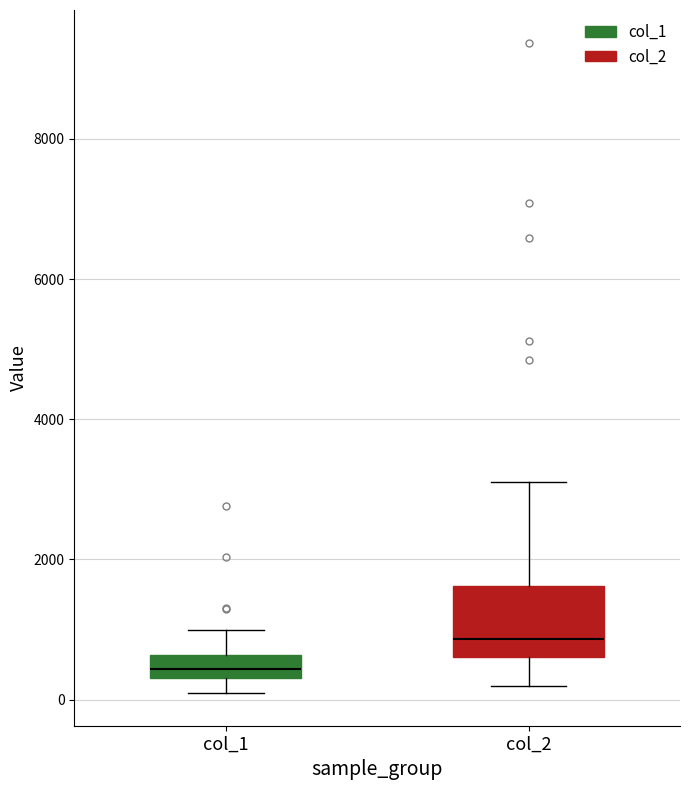

Reading left to right, transcribe this box plot: for each box, give where its median line is, the range the box spans, and where its two whiskers end, as read against the y-axis. The values are not printed on the chart, so give them approximately, as read against the axis.

col_1: median 400 (inside the box), box 400 to 600, whiskers 0 to 1000
col_2: median 800, box 600 to 1600, whiskers 200 to 3200